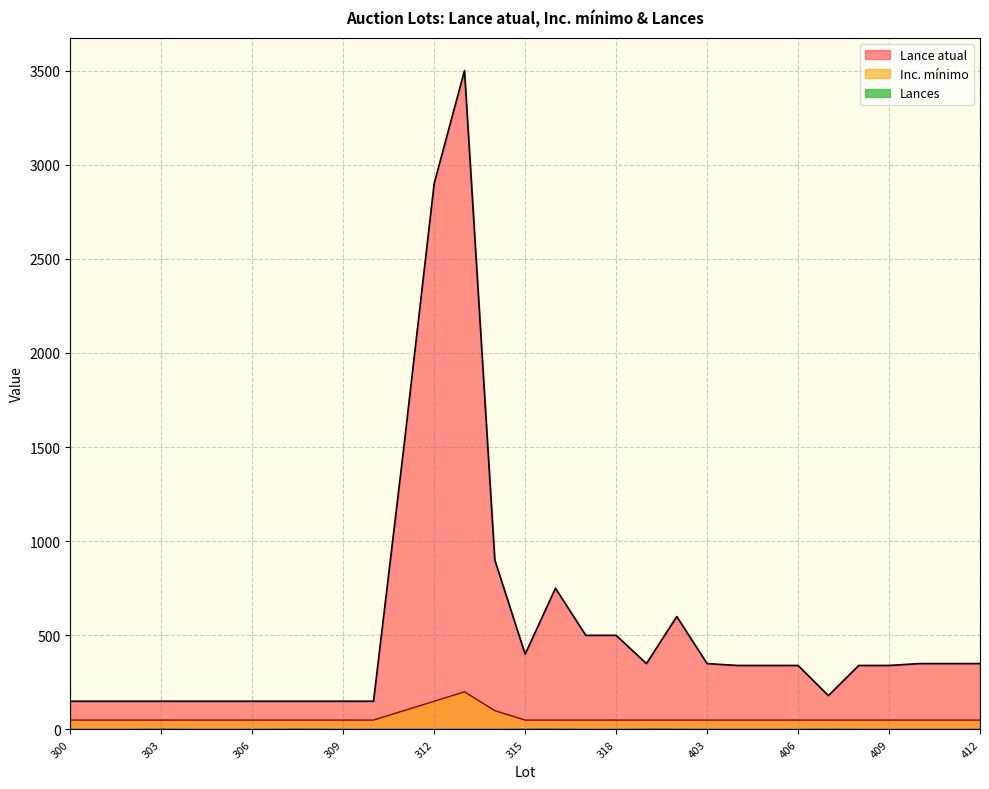

Where is Inc. mínimo nearest to the value 125?

311